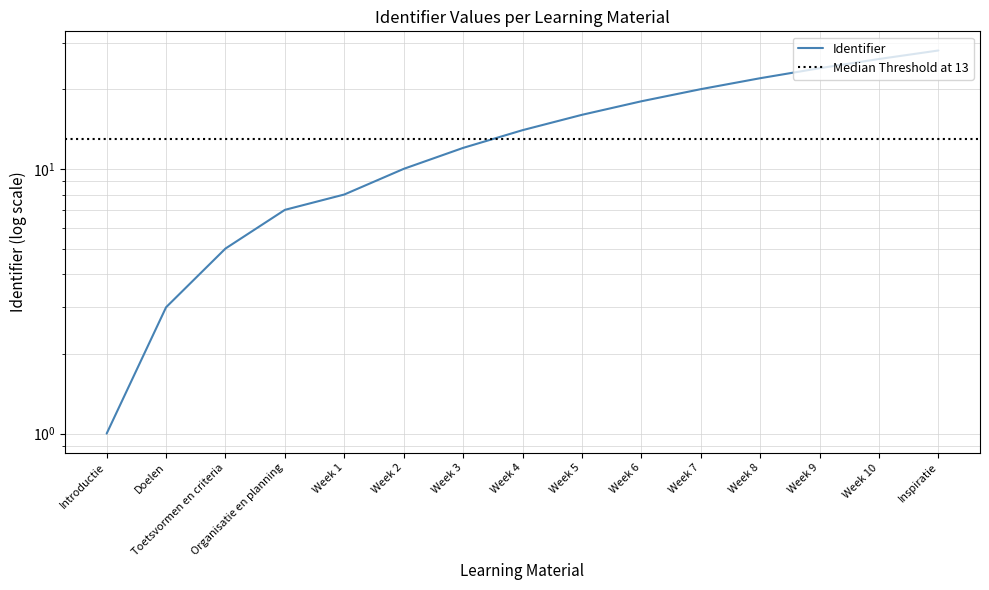

True or false: the data shows 29 at Week 7.

False